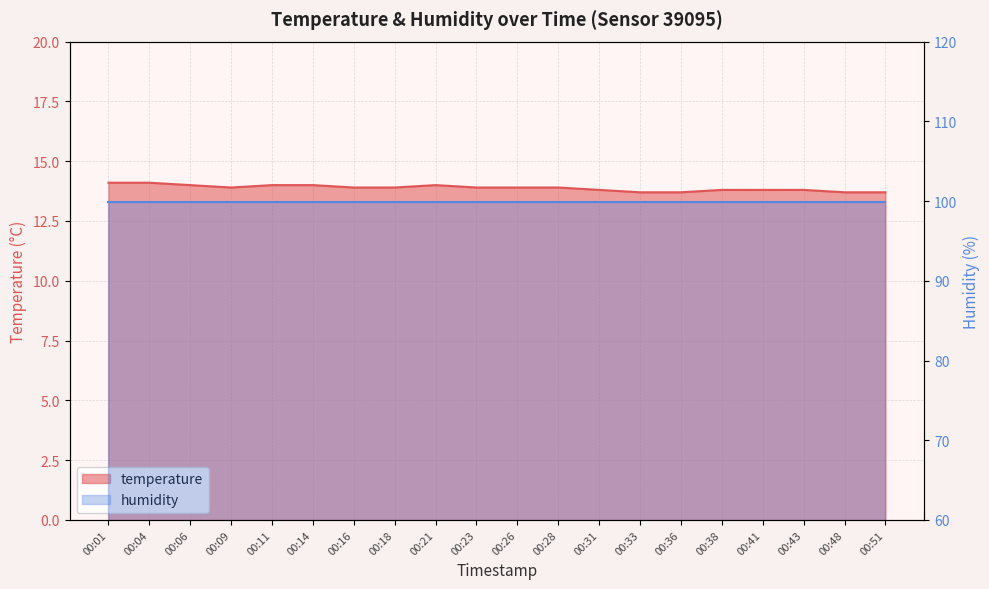

At which label is the value closest to 13?

00:33